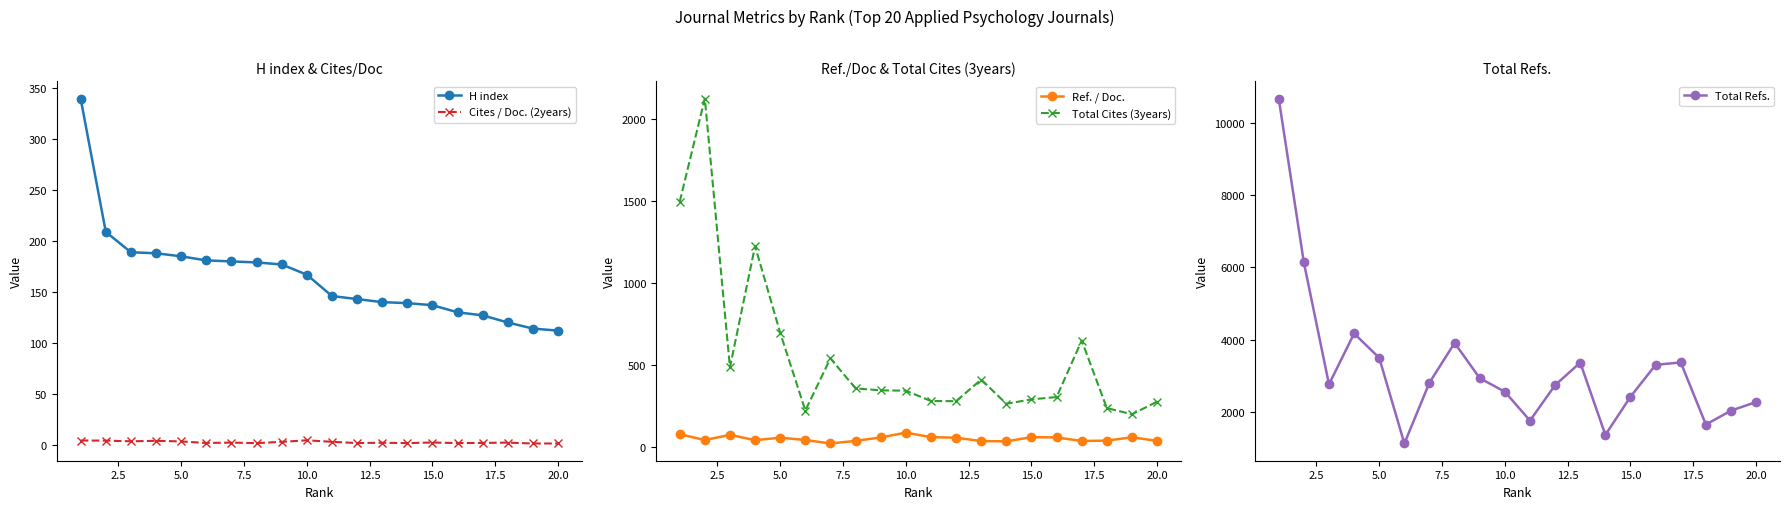

True or false: Total Cites (3years) and Cites / Doc. (2years) cross at least once.

False